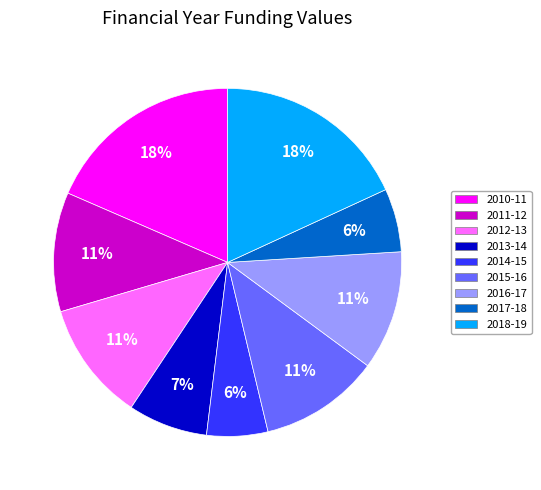

To the nearest percent, what is the average slice percentage?

11%